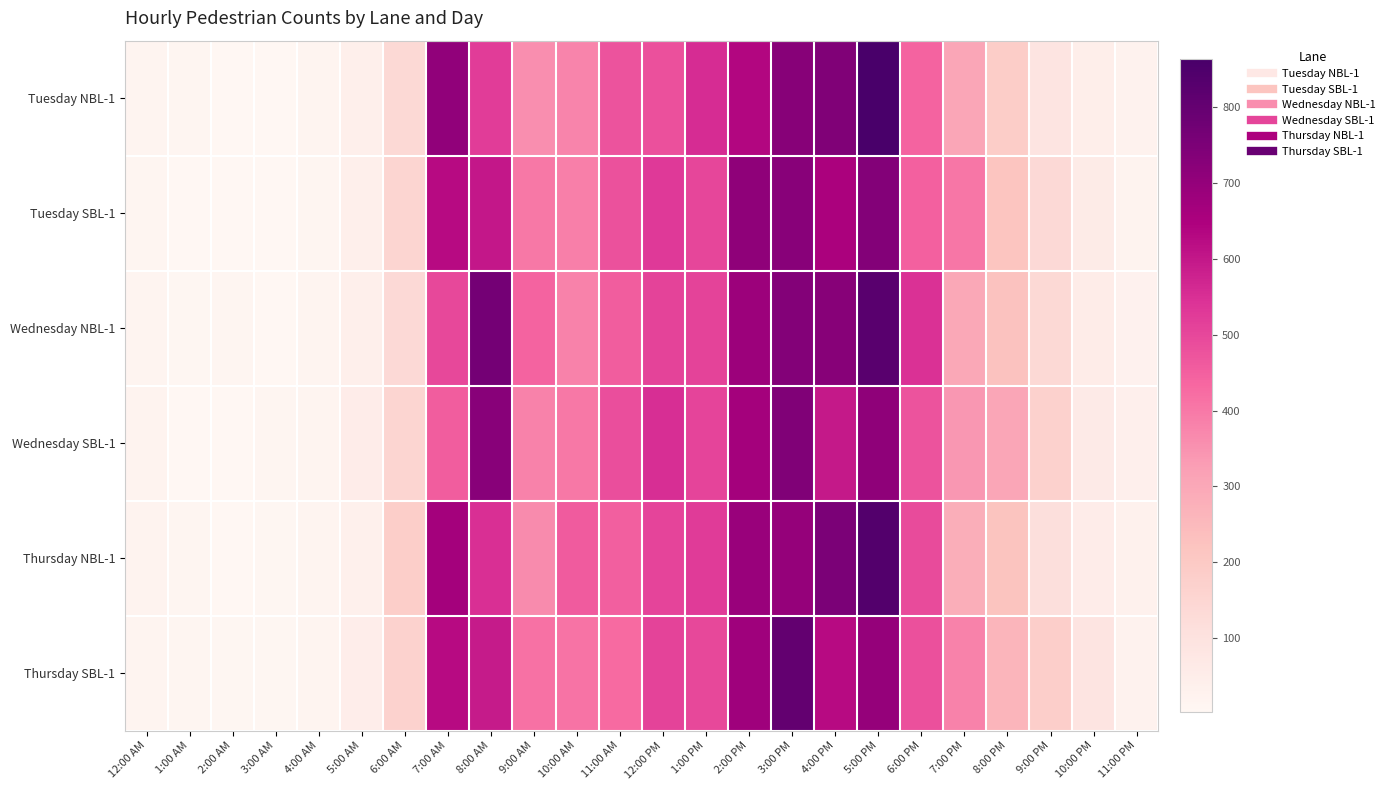

At which category is the sum across all series the highest?

5:00 PM